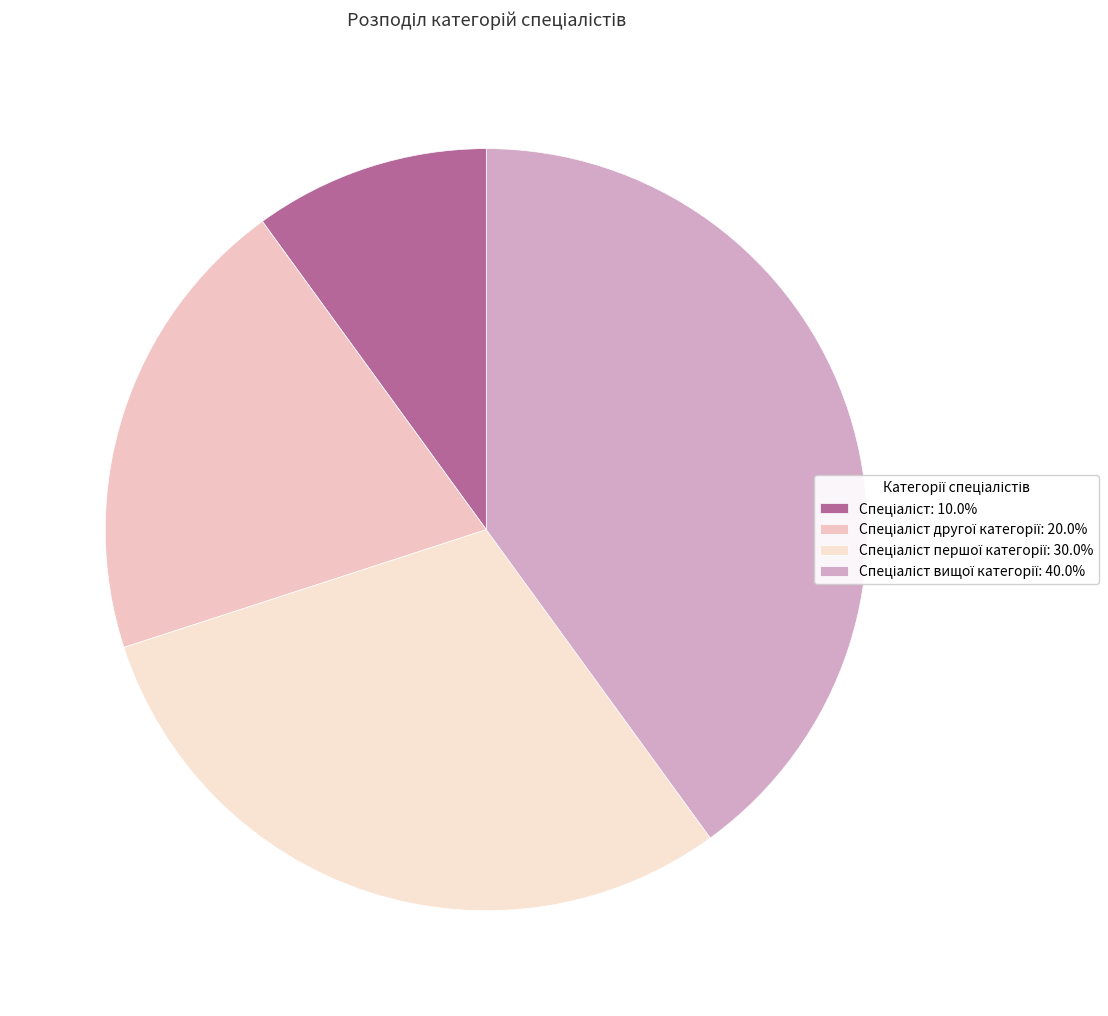

Which category has the biggest portion of the pie?

Спеціаліст вищої категорії